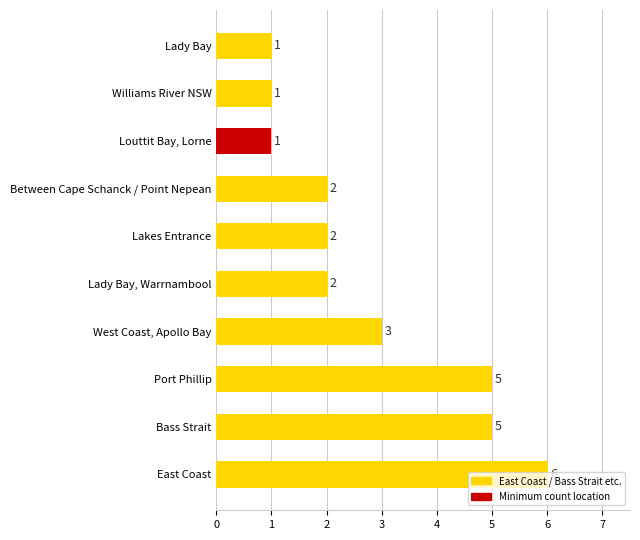

What is the difference between the maximum and minimum values?

5